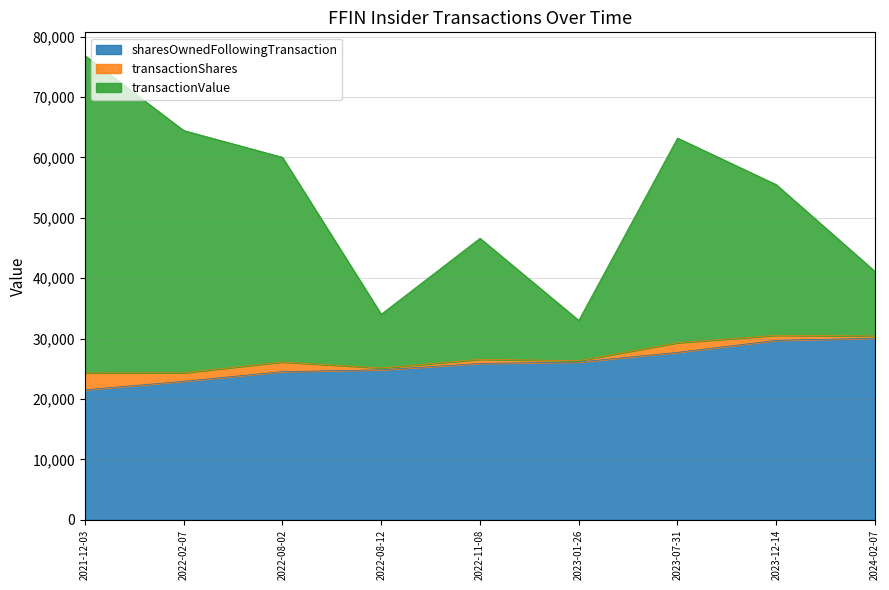

How many data points in sharesOwnedFollowingTransaction are less than 25907?

4